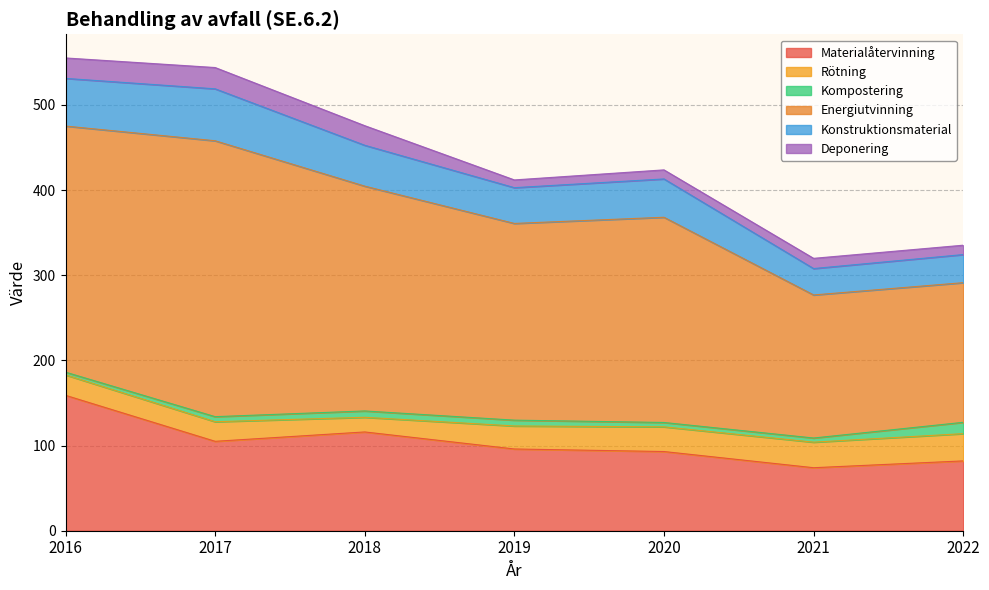

What are all the series names shown in the legend?

Materialåtervinning, Rötning, Kompostering, Energiutvinning, Konstruktionsmaterial, Deponering